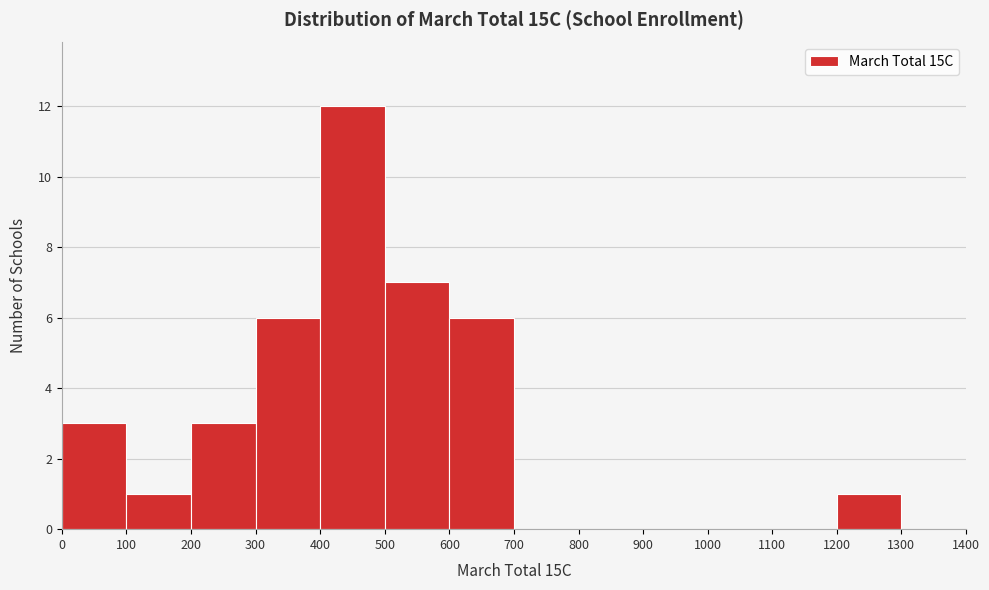

Reading left to right, list every bar in this chart as the range it spans on the x-axis followed by its height. The values are not printed on the chart, so give them approximately, as read against the axis.

0 to 100: 3
100 to 200: 1
200 to 300: 3
300 to 400: 6
400 to 500: 12
500 to 600: 7
600 to 700: 6
700 to 800: 0
800 to 900: 0
900 to 1000: 0
1000 to 1100: 0
1100 to 1200: 0
1200 to 1300: 1
1300 to 1400: 0